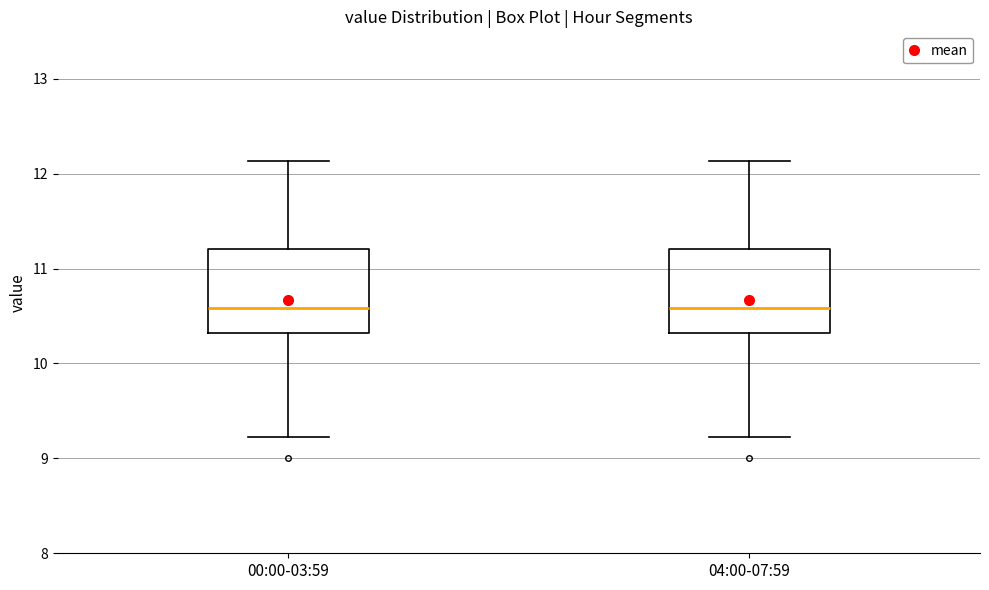

Reading left to right, transcribe this box plot: for each box, give where its median line is, the range the box spans, and where its two whiskers end, as read against the y-axis. The values are not printed on the chart, so give them approximately, as read against the axis.

00:00-03:59: median 10.6, box 10.3 to 11.2, whiskers 9.2 to 12.1
04:00-07:59: median 10.6, box 10.3 to 11.2, whiskers 9.2 to 12.1